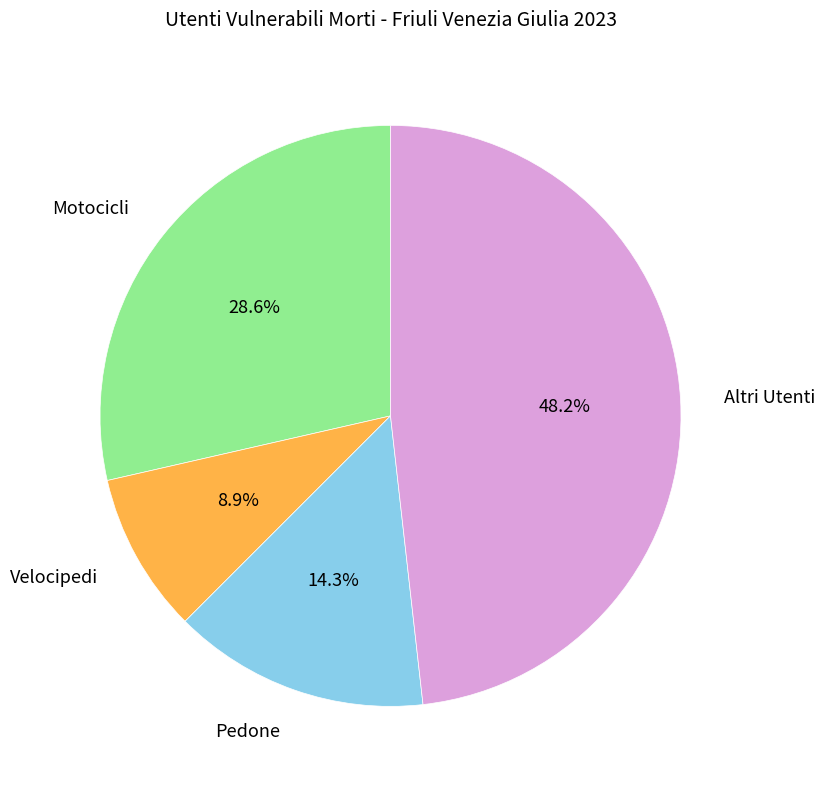

What is the largest slice in the pie chart?

Altri Utenti